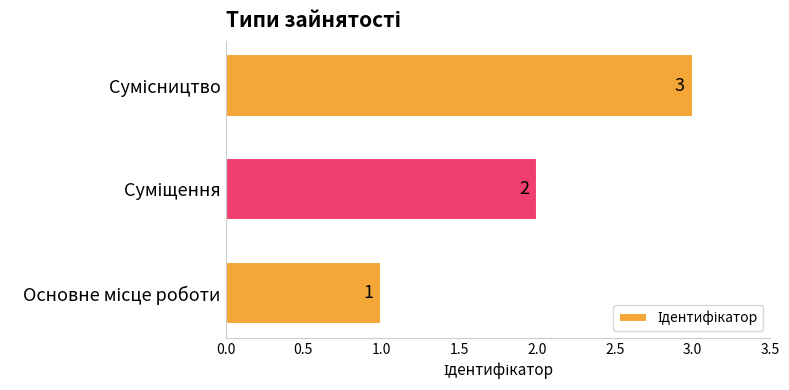

How many values are between 1 and 3?

3